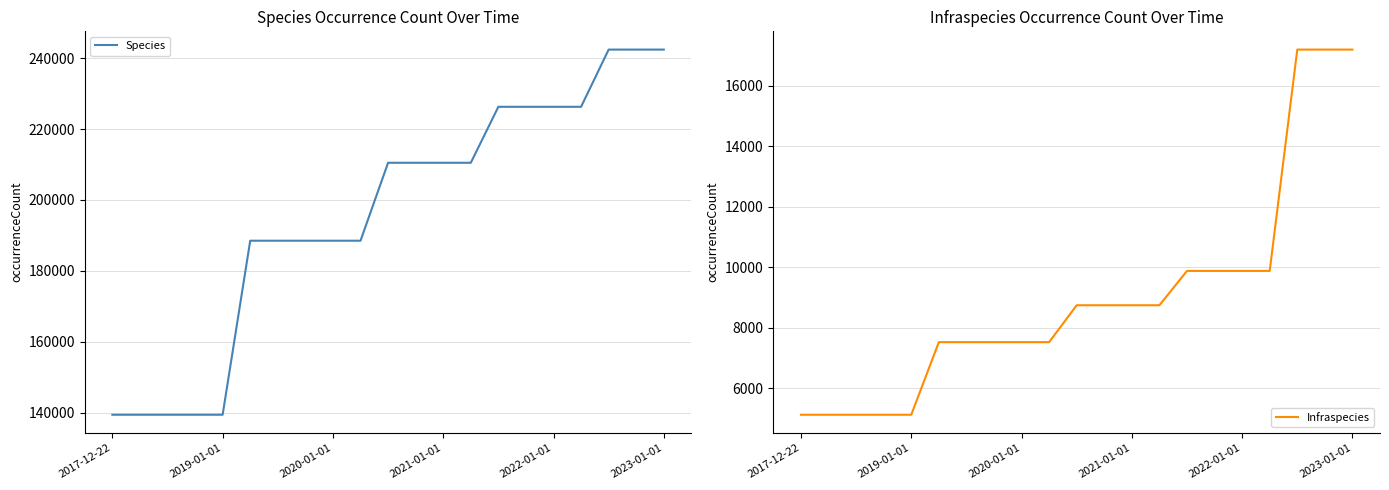

What is the lowest value of the Species series?

139441